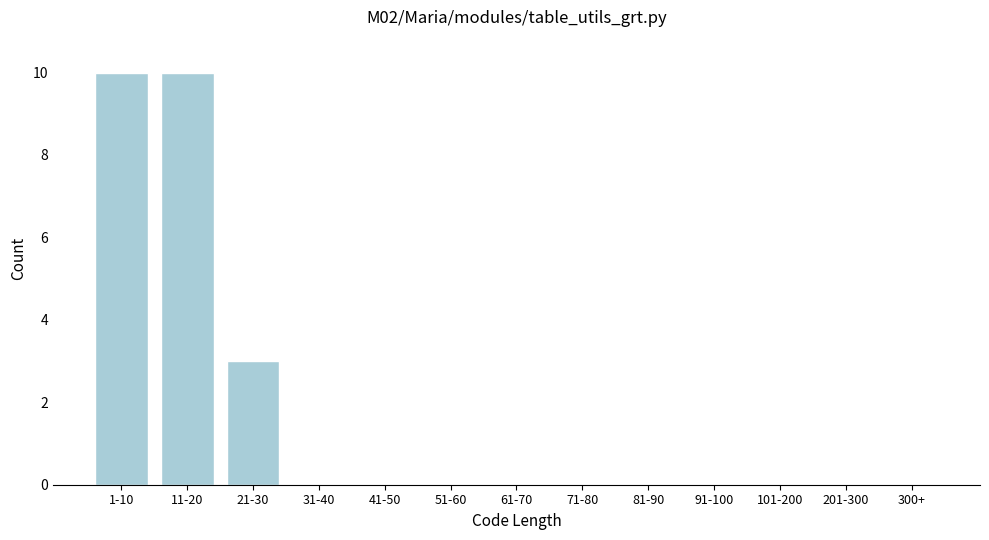

Reading left to right, extract all data points from this chart.

1-10=10	11-20=10	21-30=3	31-40=0	41-50=0	51-60=0	61-70=0	71-80=0	81-90=0	91-100=0	101-200=0	201-300=0	300+=0